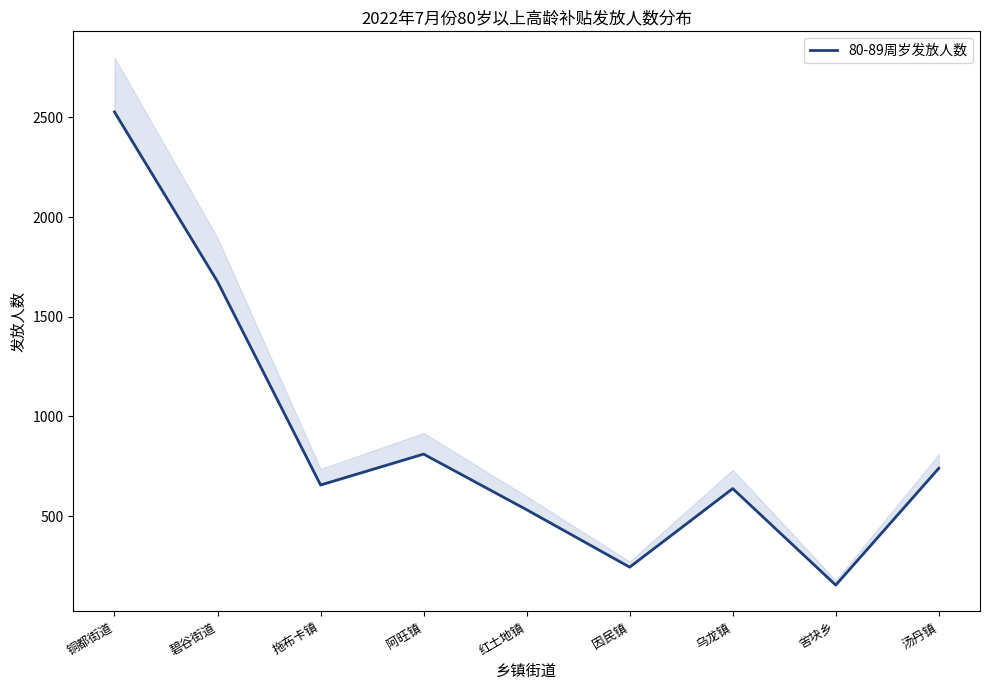

Is it true that the value at 铜都街道 is 2527?

True